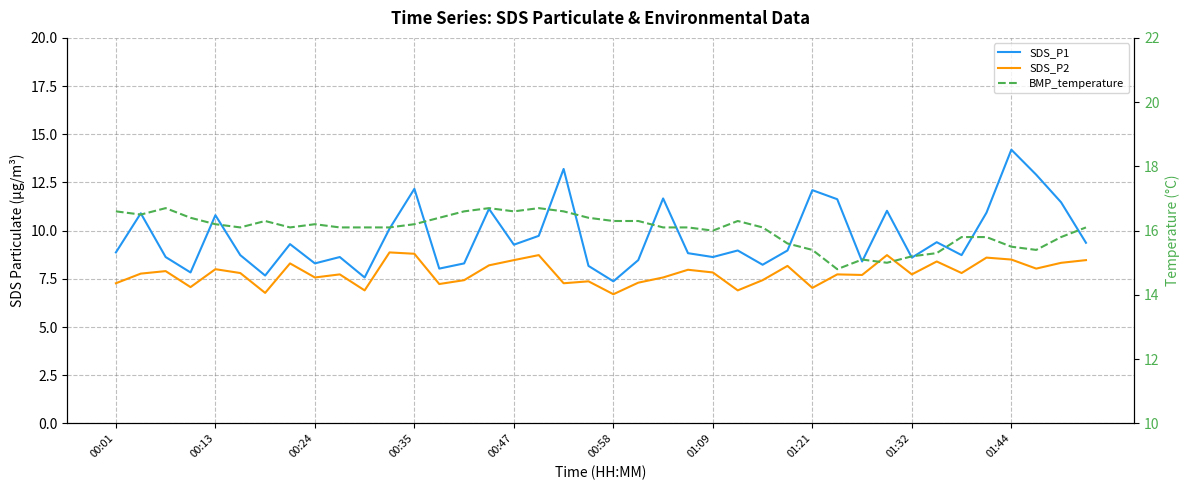

True or false: SDS_P1 has a value of 19.5 at 01:44.

False